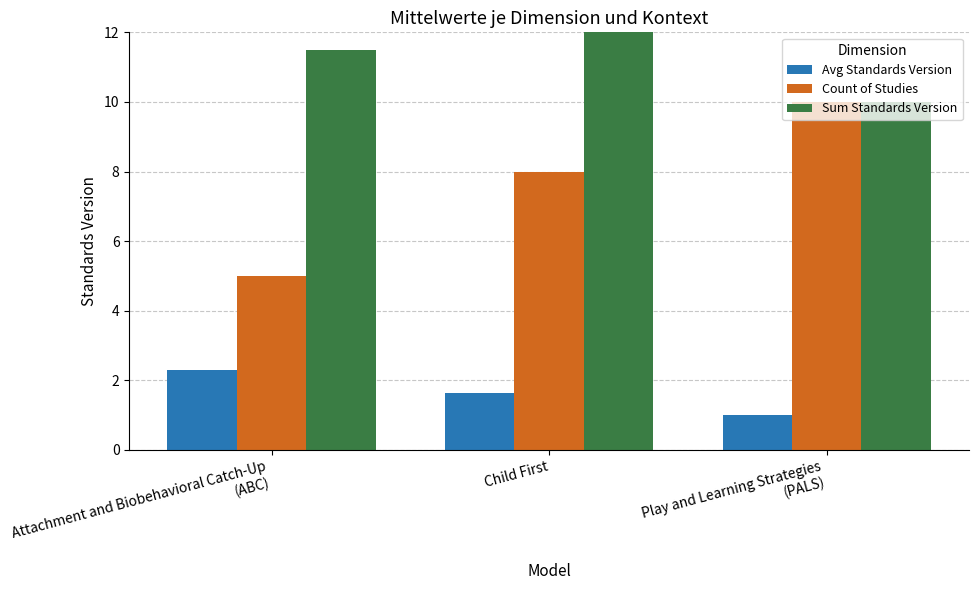

Reading left to right, what are all the values shown in this chart?

Avg Standards Version: Attachment and Biobehavioral Catch-Up
(ABC)=2.3	Child First=1.6	Play and Learning Strategies
(PALS)=1.0
Count of Studies: Attachment and Biobehavioral Catch-Up
(ABC)=5.0	Child First=8.0	Play and Learning Strategies
(PALS)=10.0
Sum Standards Version: Attachment and Biobehavioral Catch-Up
(ABC)=11.5	Child First=13.0	Play and Learning Strategies
(PALS)=10.0